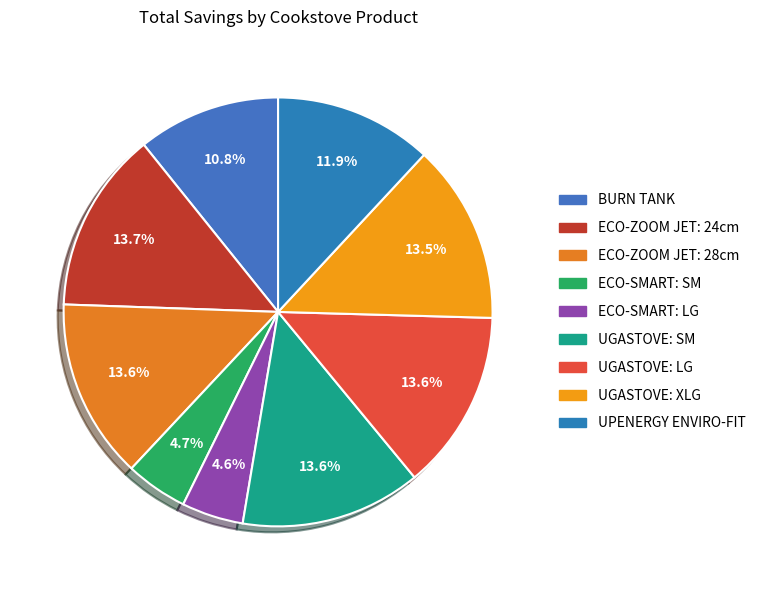

Which has a higher value, UGASTOVE: SM or ECO-SMART: LG?

UGASTOVE: SM